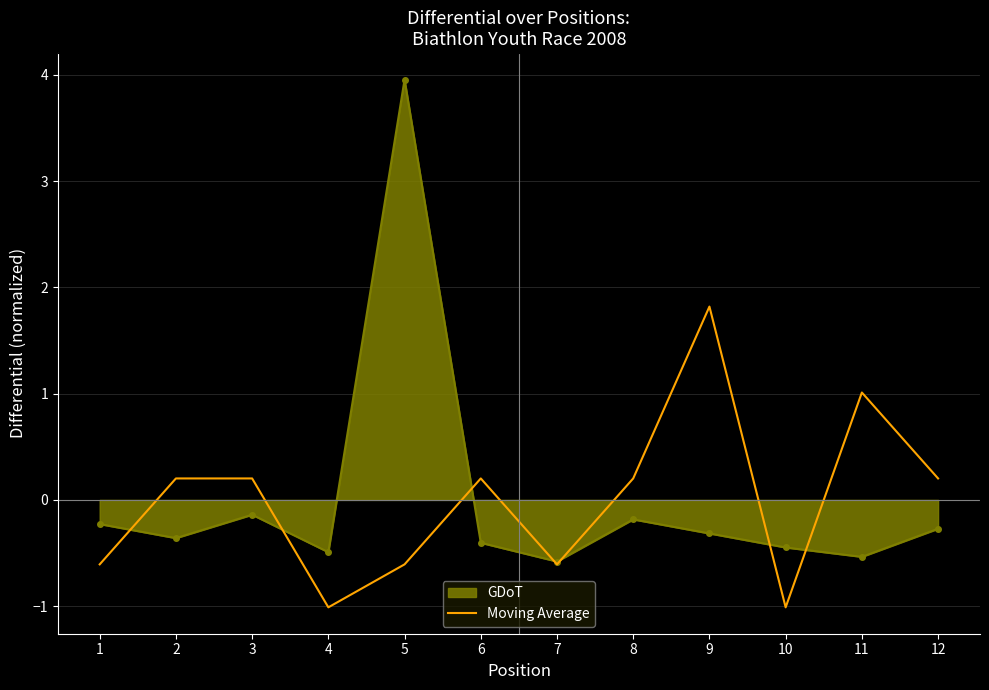

List the series in order of their peak value, highest first.

GDoT, Moving Average